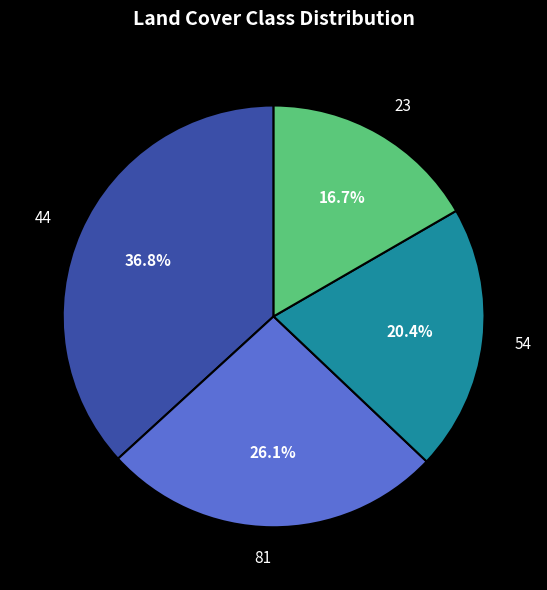

Rank the categories by value from lowest to highest.

23, 54, 81, 44